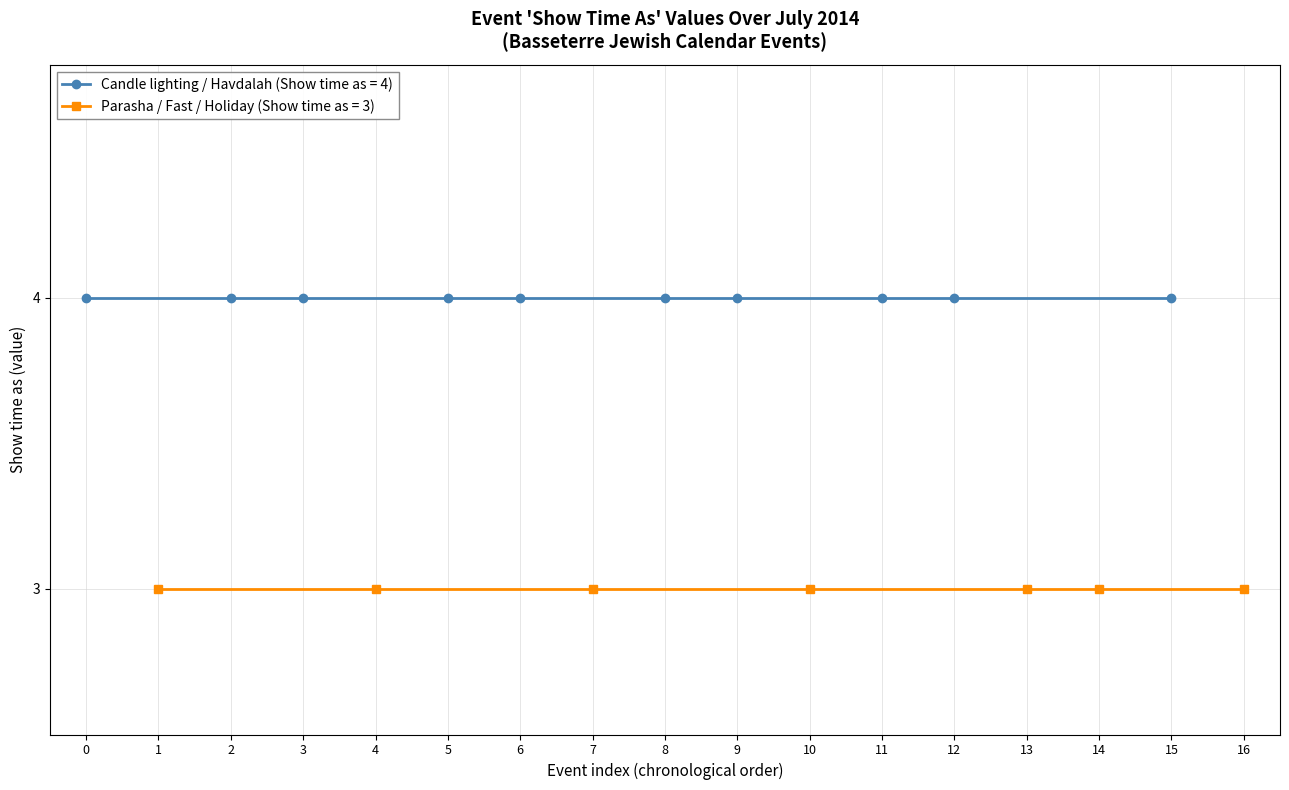

What is the sum of the values at Candle lighting 18/7 and Havdalah 19/7?

8